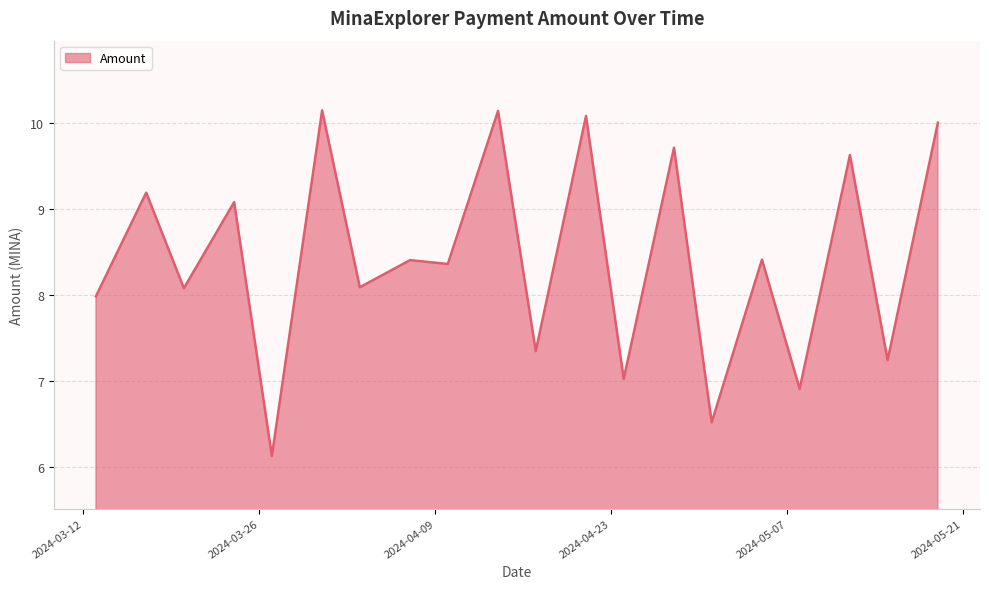

True or false: there are more than 1 points higher than both neighbors.

True